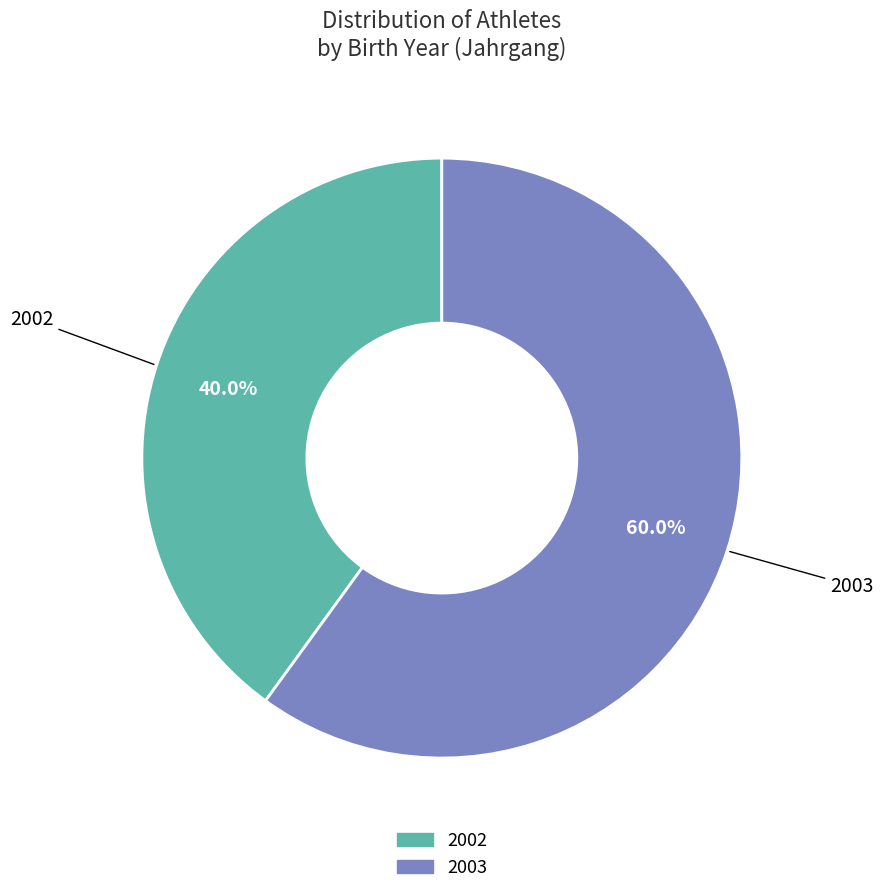

What portion of the pie excludes 2002?

60.0%